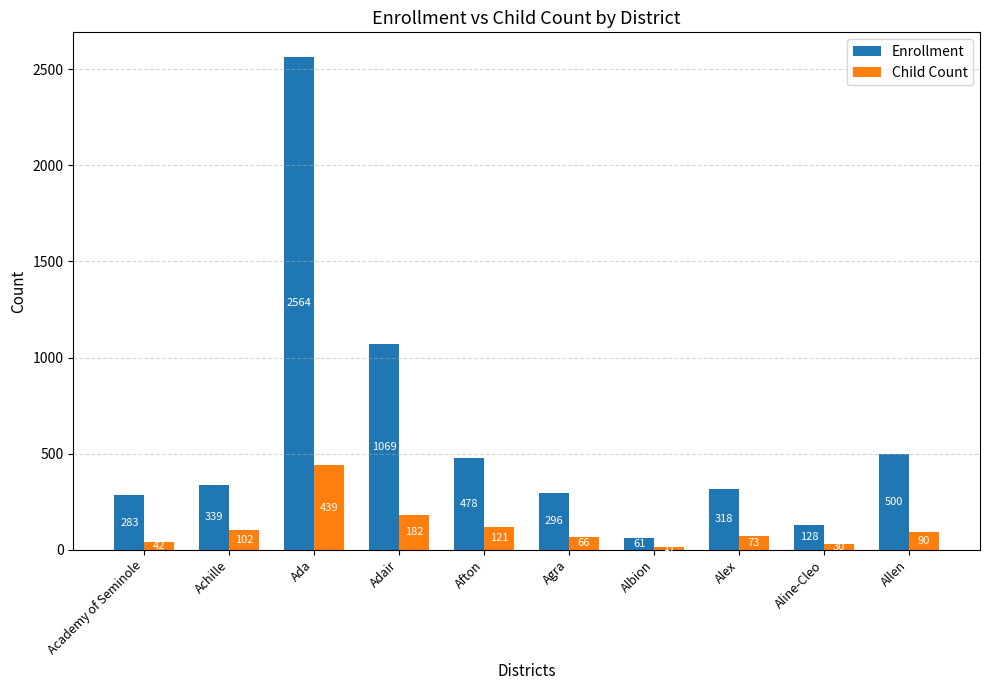

The value of Child Count at Albion is 17. True or false?

True